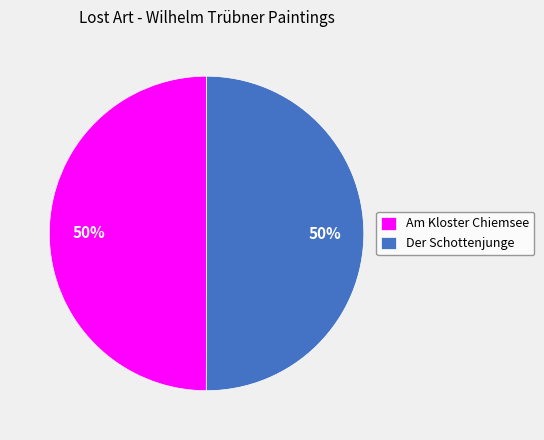

Count the number of slices in the pie.

2